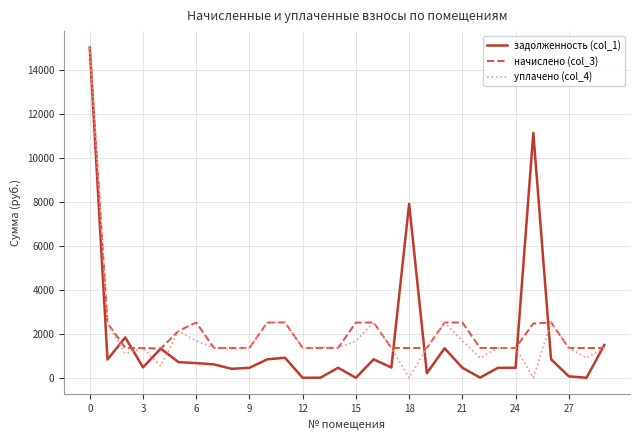

What is the maximum value shown in the chart?

15000.0